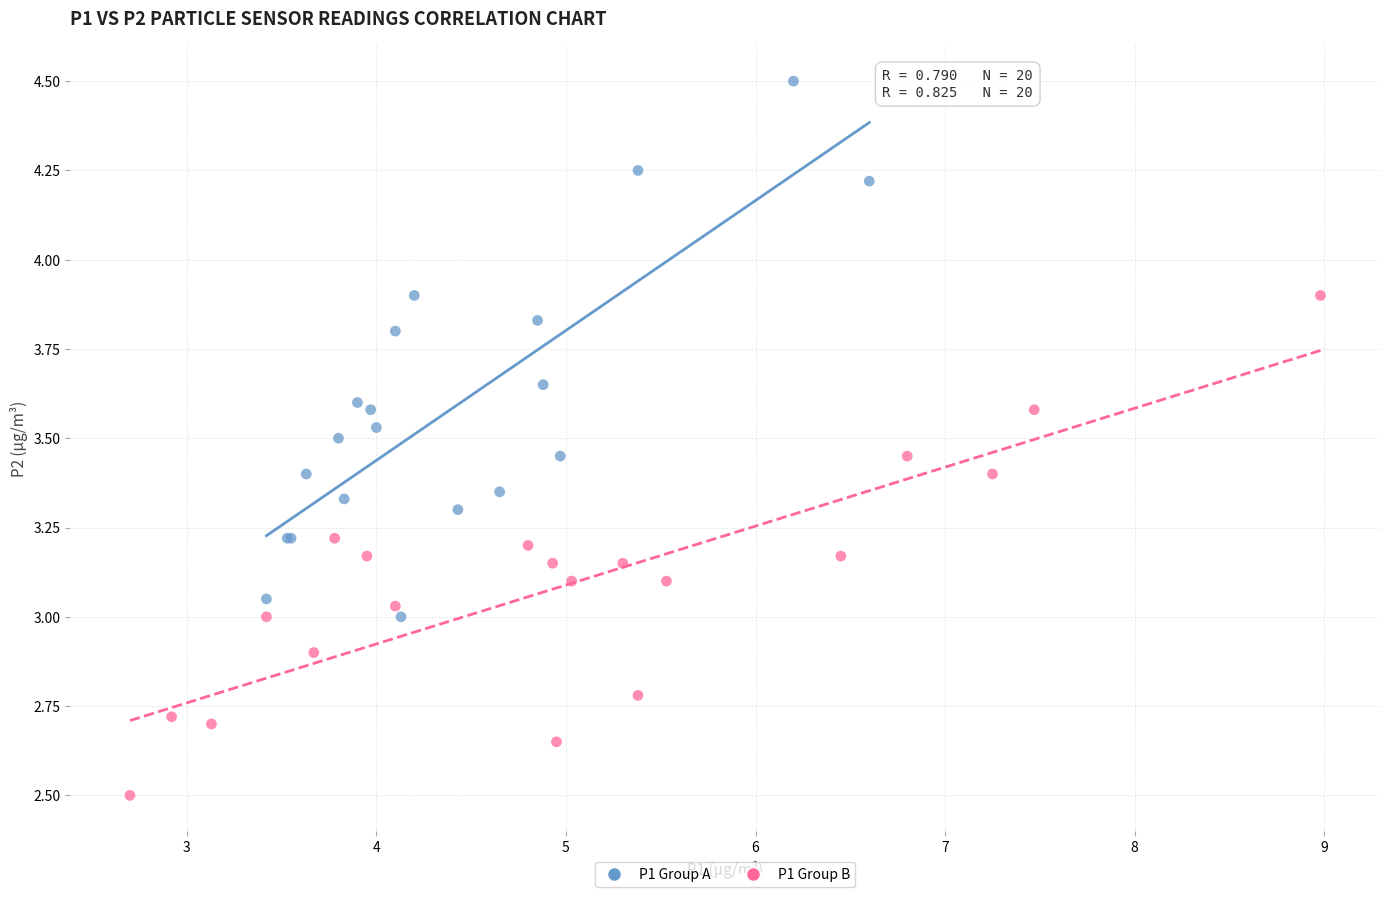

What are all the series names shown in the legend?

P1 Group A, P1 Group B